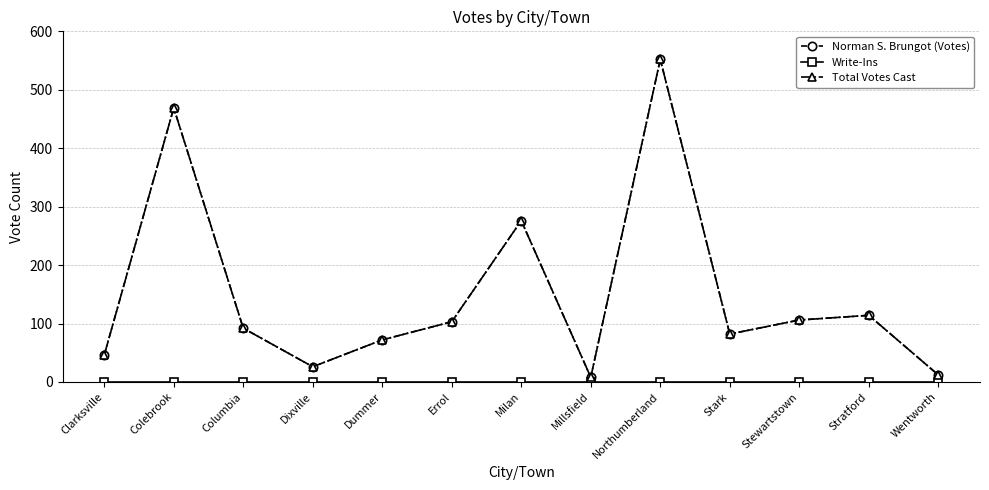

What is the spread (max minus min) of values at Wentworth?

12